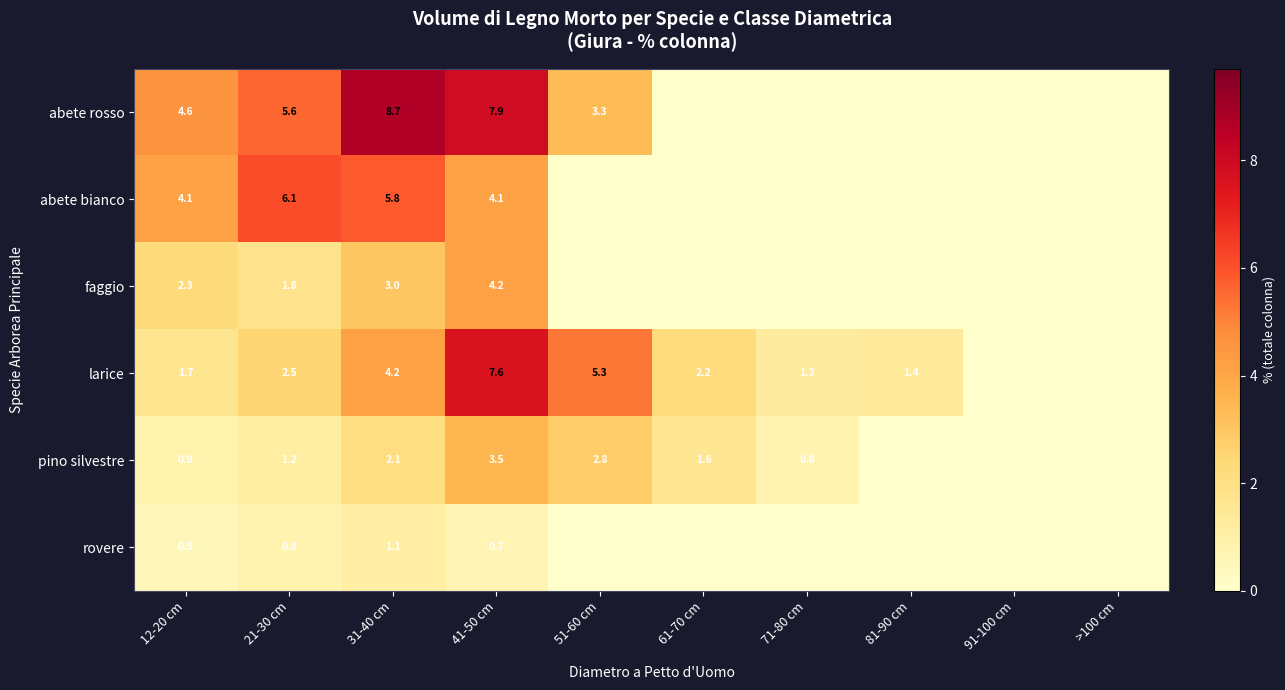

The larice series shows 4.2 at 31-40 cm. True or false?

True